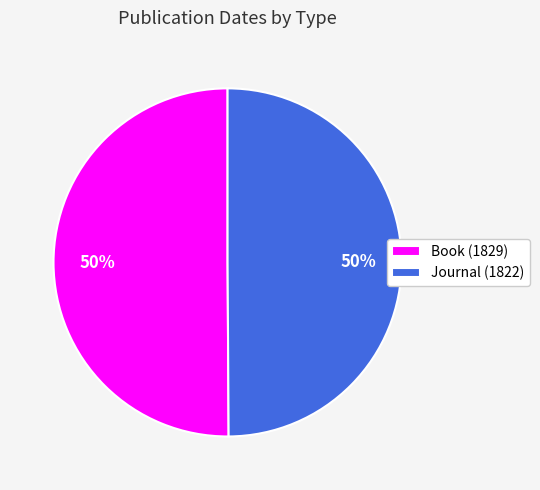

The Book (1829) slice represents 59% of the pie. True or false?

False